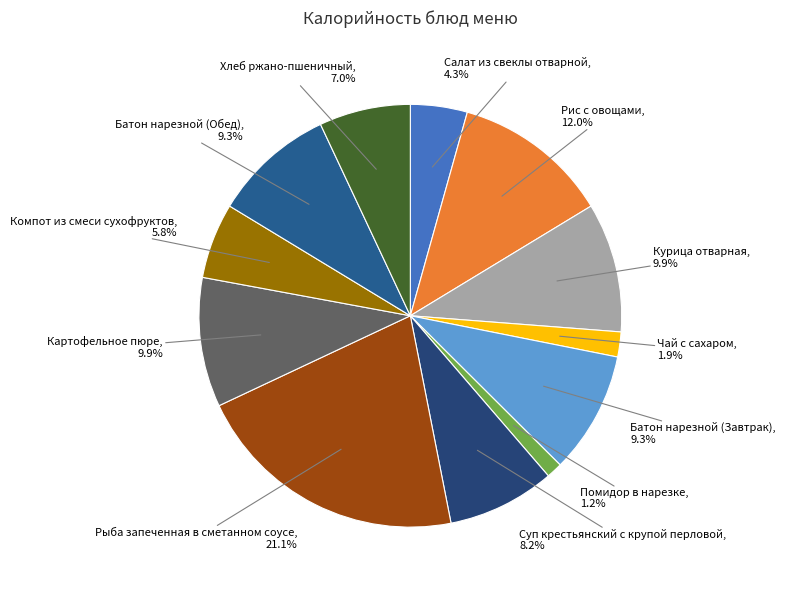

To the nearest percent, what percentage of the pie is Картофельное пюре?

10%